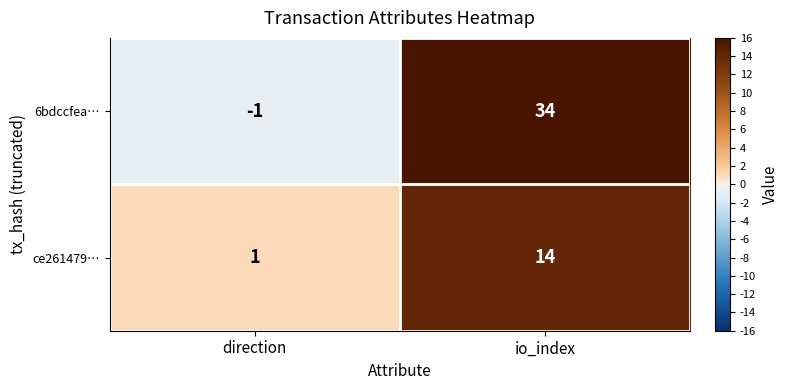

What is the difference between the highest and lowest values at io_index?

20